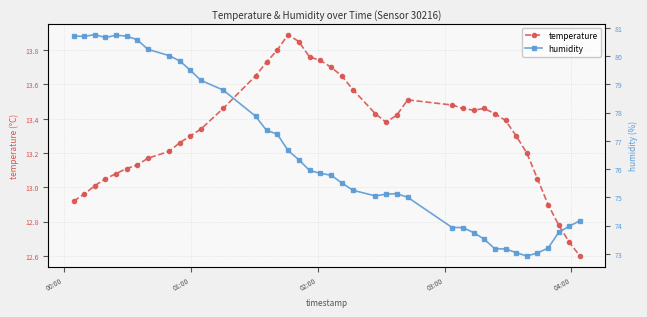

True or false: temperature has more than 1 points higher than both neighbors.

True